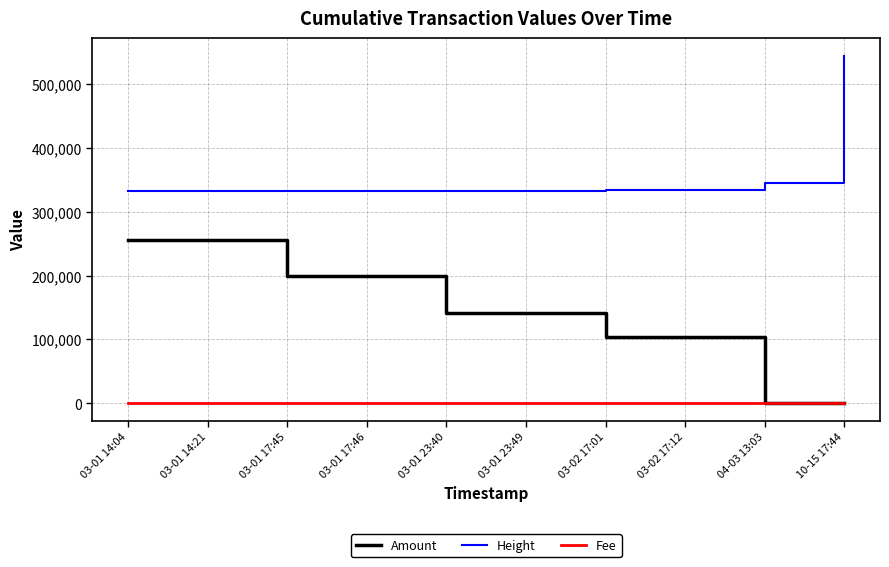

Which series has the widest spread of values?

Amount